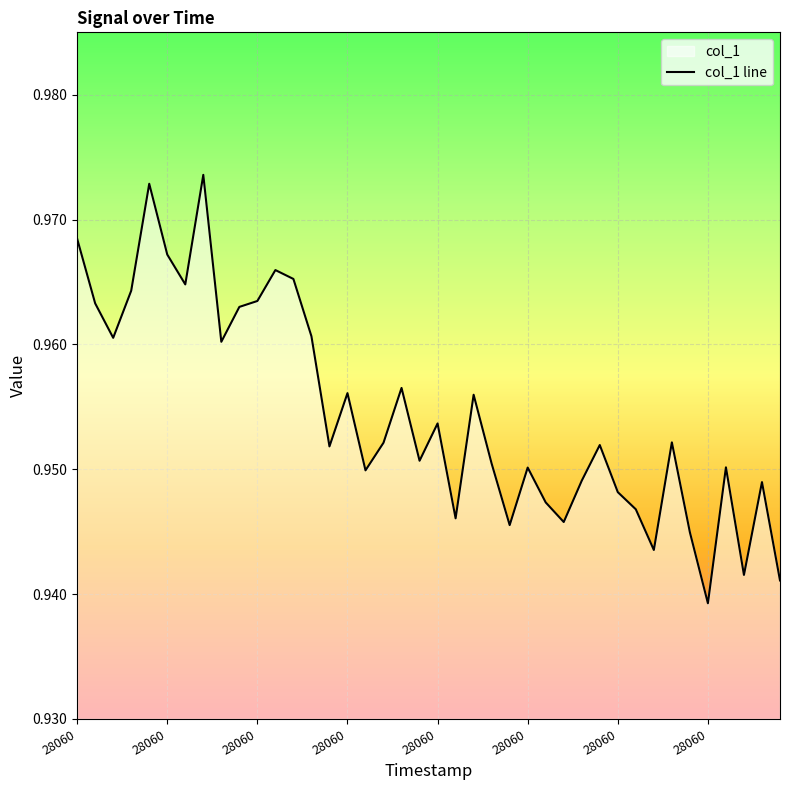

Which has a higher value, 30 or 28?

28